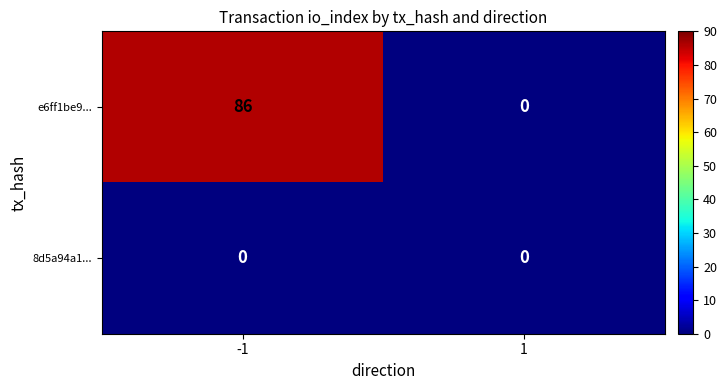

Rank the series by their average value, from highest to lowest.

e6ff1be9..., 8d5a94a1...